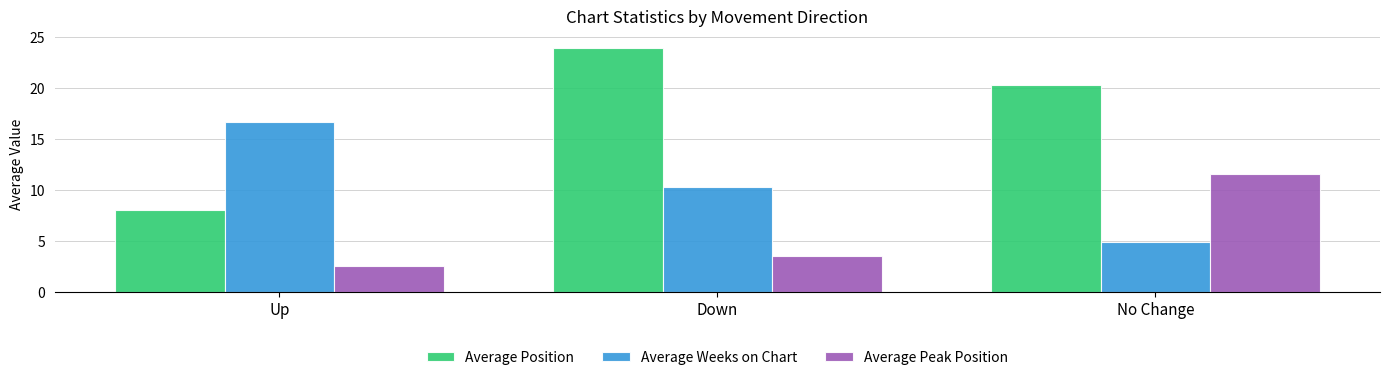

Are the bars horizontal?

No